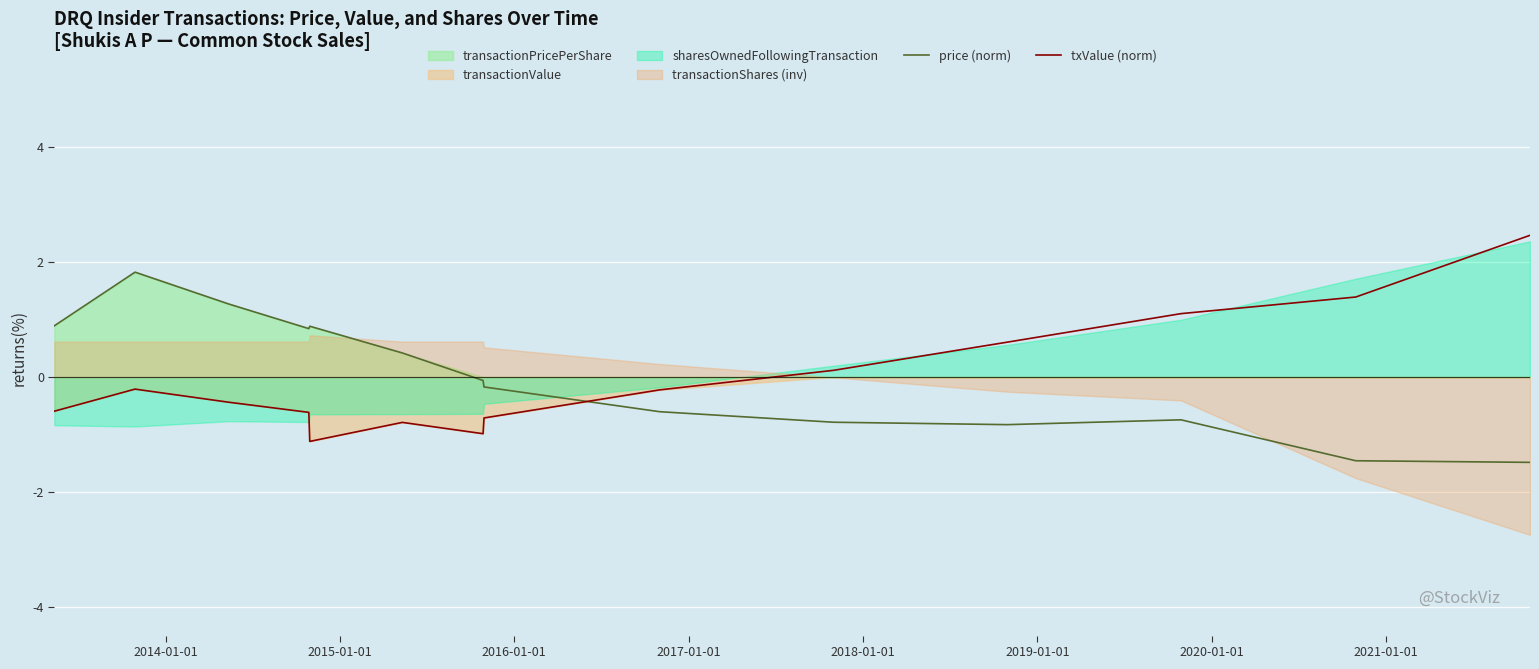

True or false: price (norm) and txValue (norm) intersect in this chart.

True